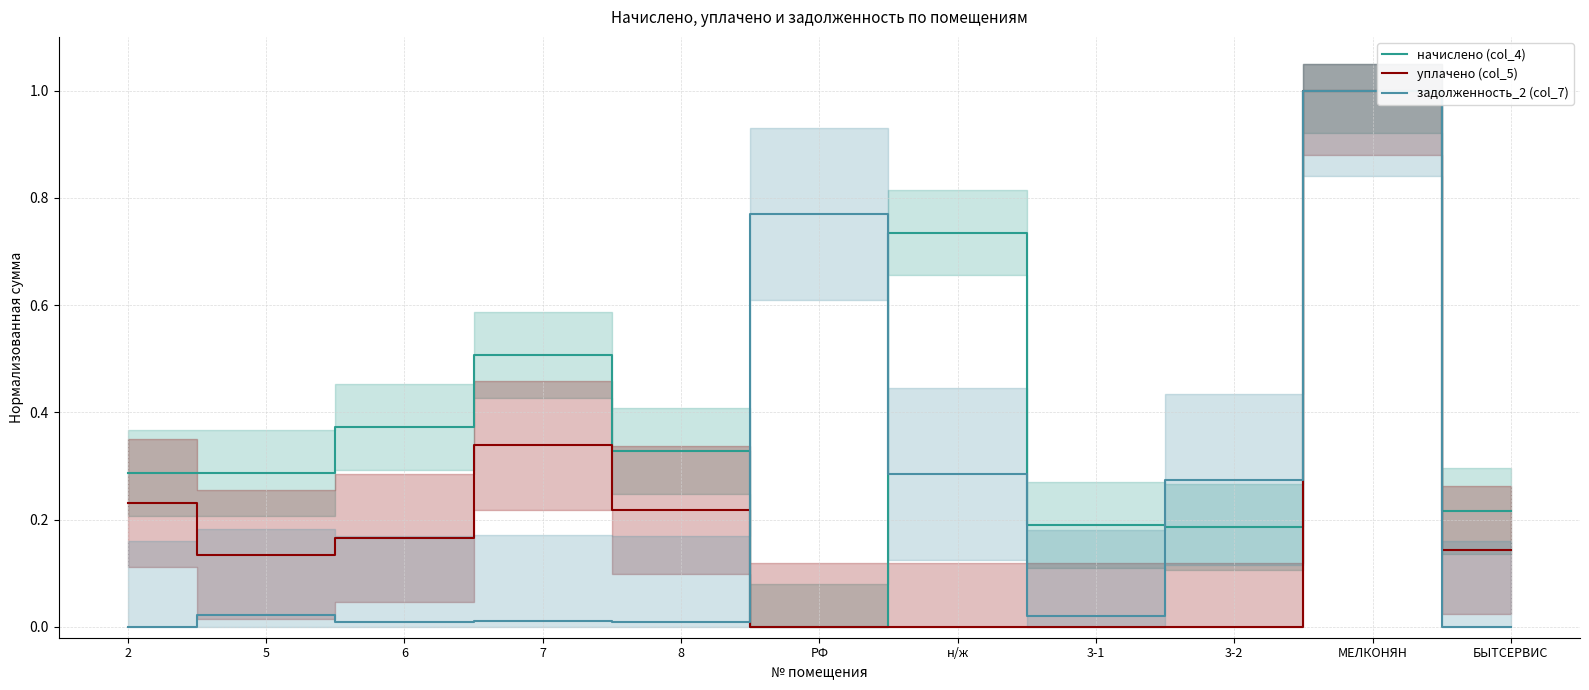

Which has a higher value, 2 or 6?

6